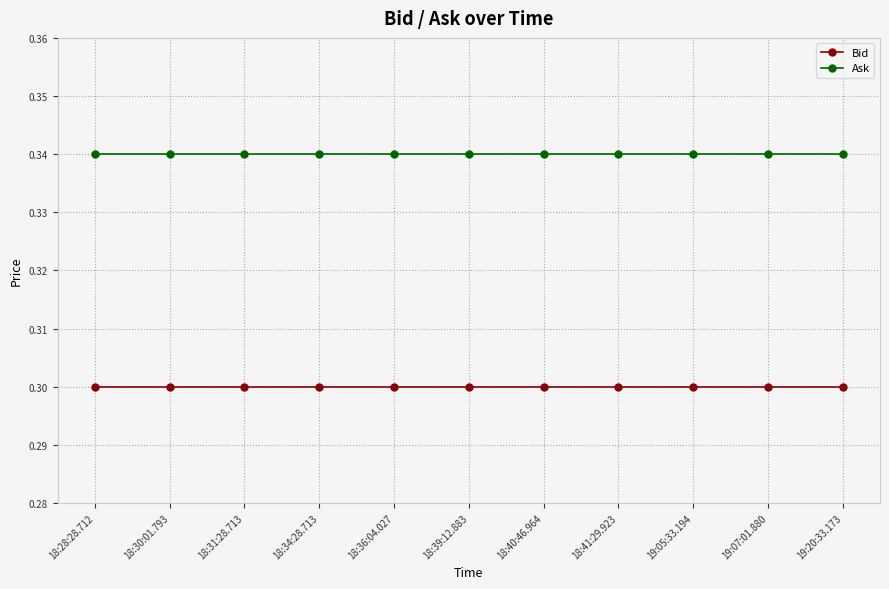

The Bid series shows 0.4 at 19:07:01.880. True or false?

False